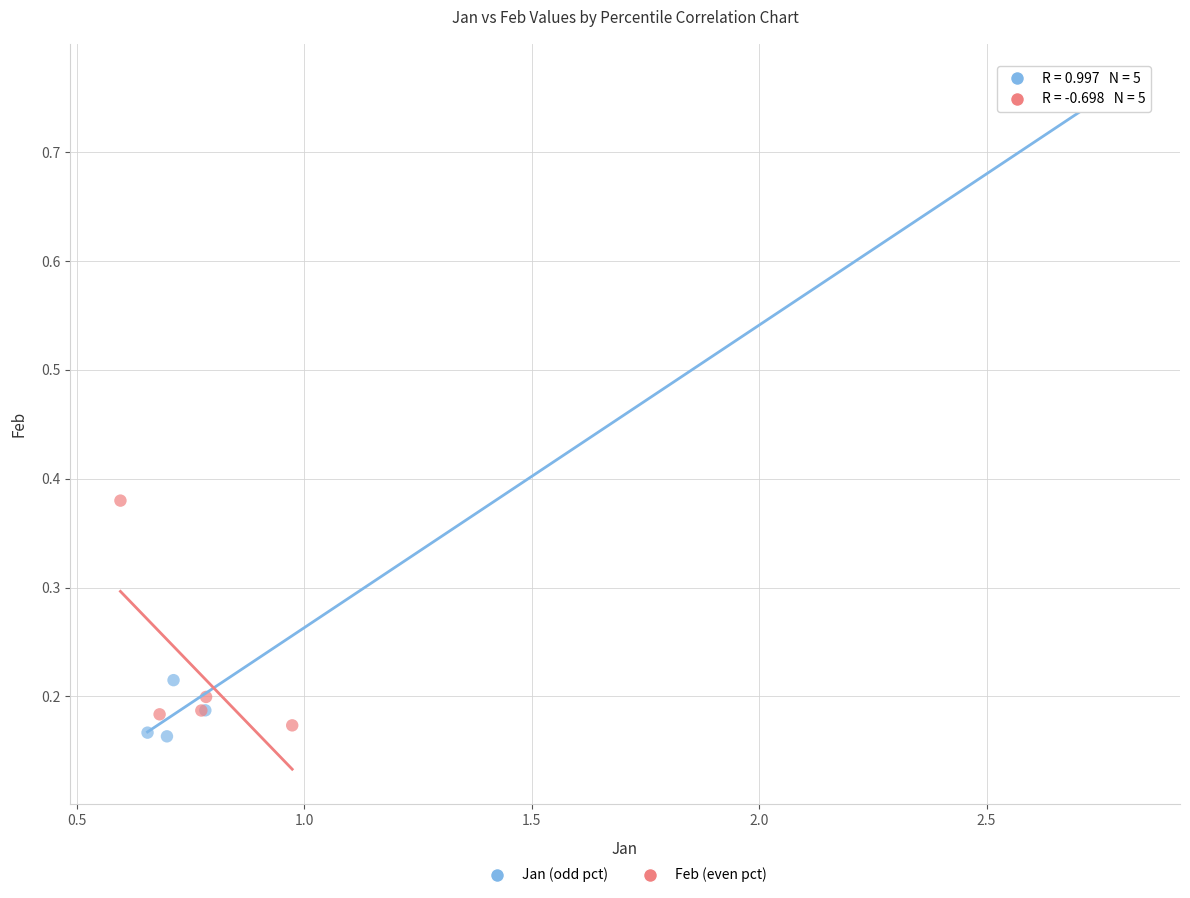

Which series contains the lowest Y value?

Jan (odd pct)